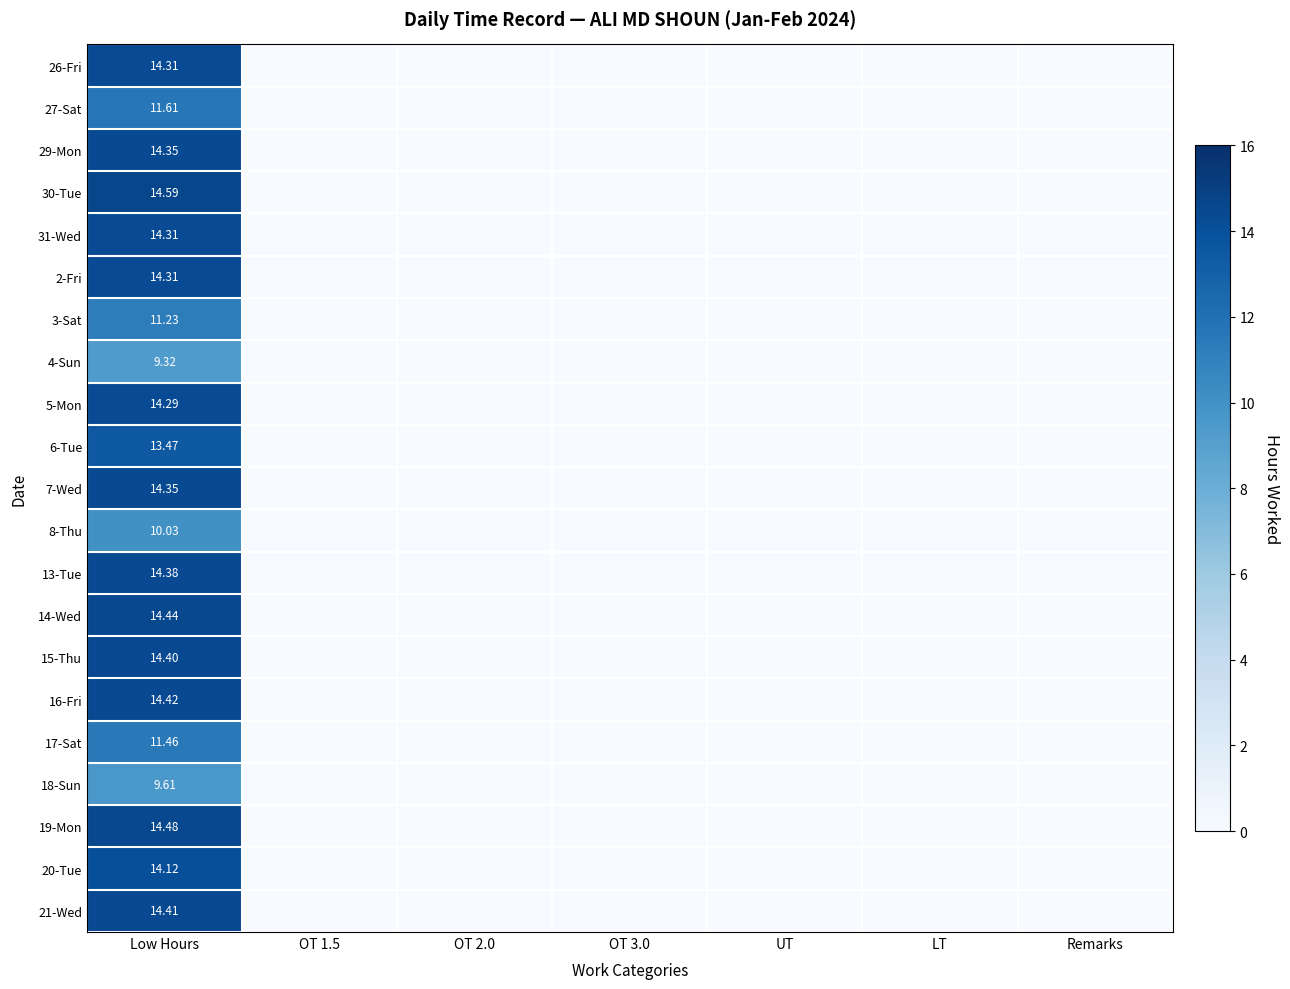

At which category does the chart reach its minimum across all series?

OT 1.5